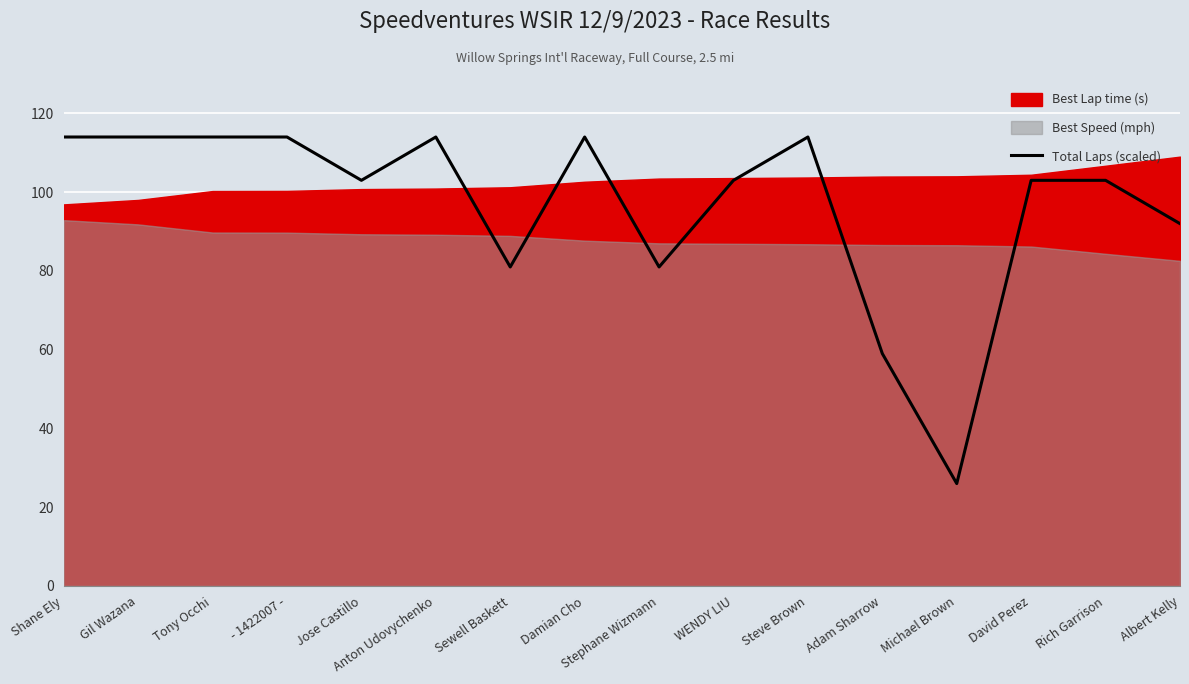

What is the value of the 8th point from the left?

114